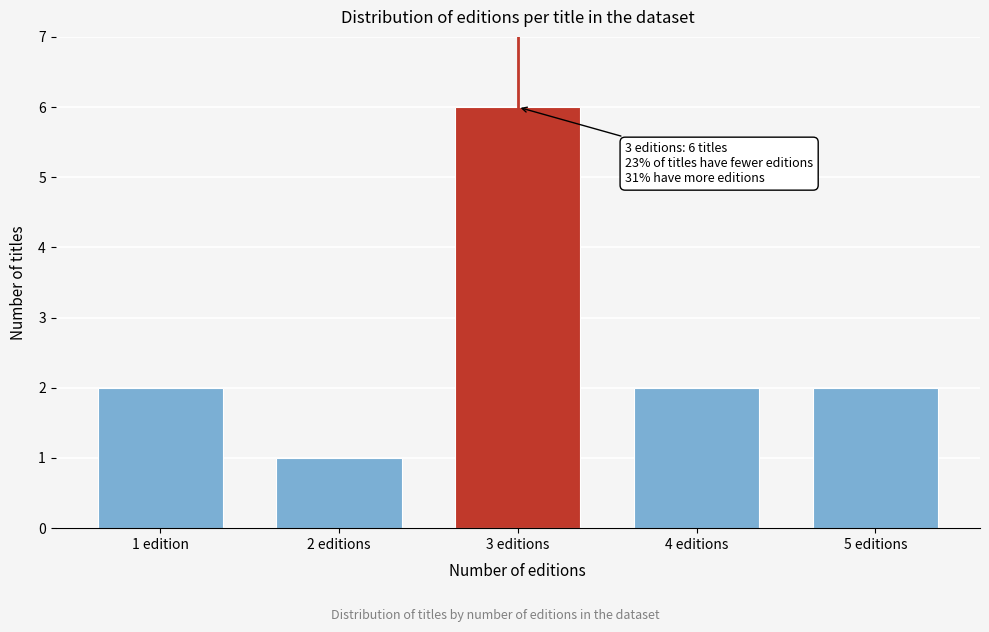

Reading left to right, list all the values displayed in this chart.

2	1	6	2	2